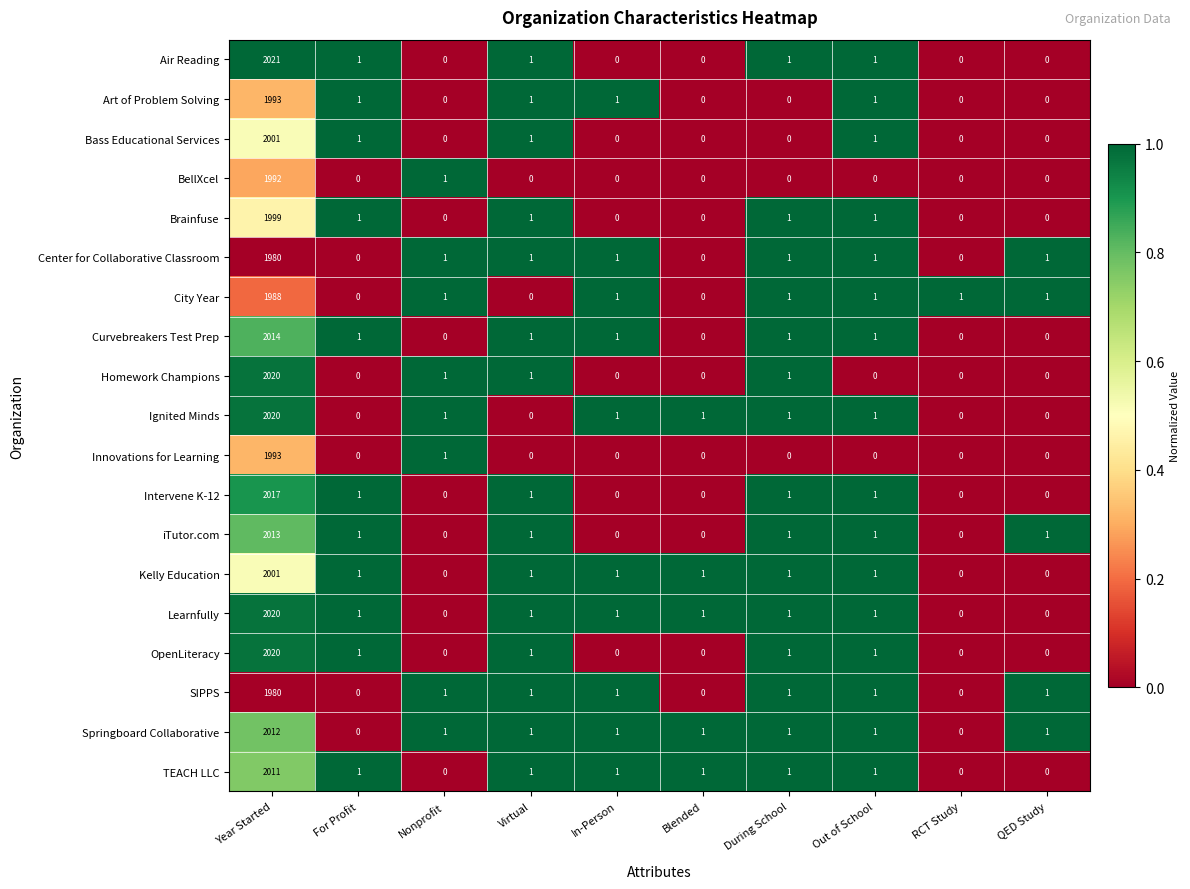

Which series has the widest spread of values?

Air Reading